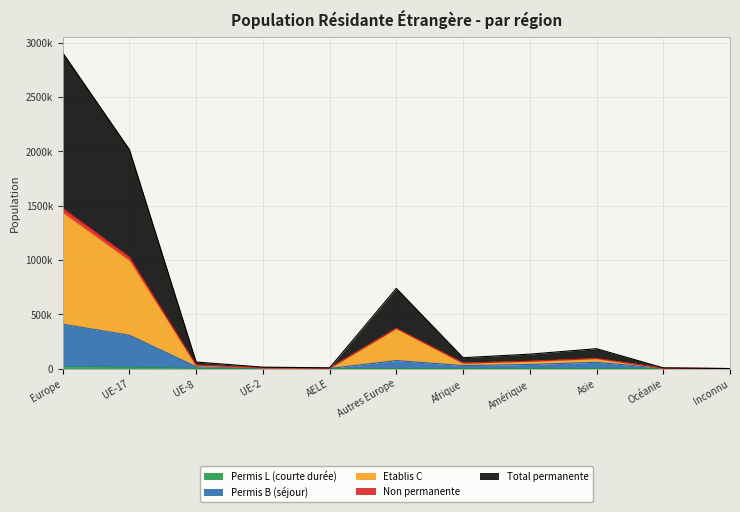

At which category does the chart reach its peak across all series?

Europe